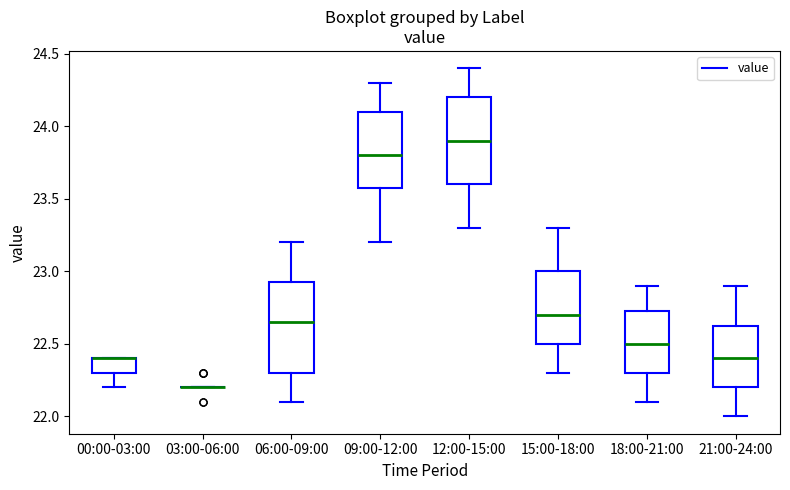

Reading left to right, transcribe this box plot: for each box, give where its median line is, the range the box spans, and where its two whiskers end, as read against the y-axis. The values are not printed on the chart, so give them approximately, as read against the axis.

00:00-03:00: median 22.40 (drawn on the box's upper edge), box 22.30 to 22.40, whiskers 22.20 to 22.40
03:00-06:00: box collapsed to a line at 22.20, whiskers 22.20 to 22.20
06:00-09:00: median 22.65, box 22.30 to 22.95, whiskers 22.10 to 23.20
09:00-12:00: median 23.80, box 23.60 to 24.10, whiskers 23.20 to 24.30
12:00-15:00: median 23.90, box 23.60 to 24.20, whiskers 23.30 to 24.40
15:00-18:00: median 22.70, box 22.50 to 23.00, whiskers 22.30 to 23.30
18:00-21:00: median 22.50, box 22.30 to 22.75, whiskers 22.10 to 22.90
21:00-24:00: median 22.40, box 22.20 to 22.65, whiskers 22.00 to 22.90